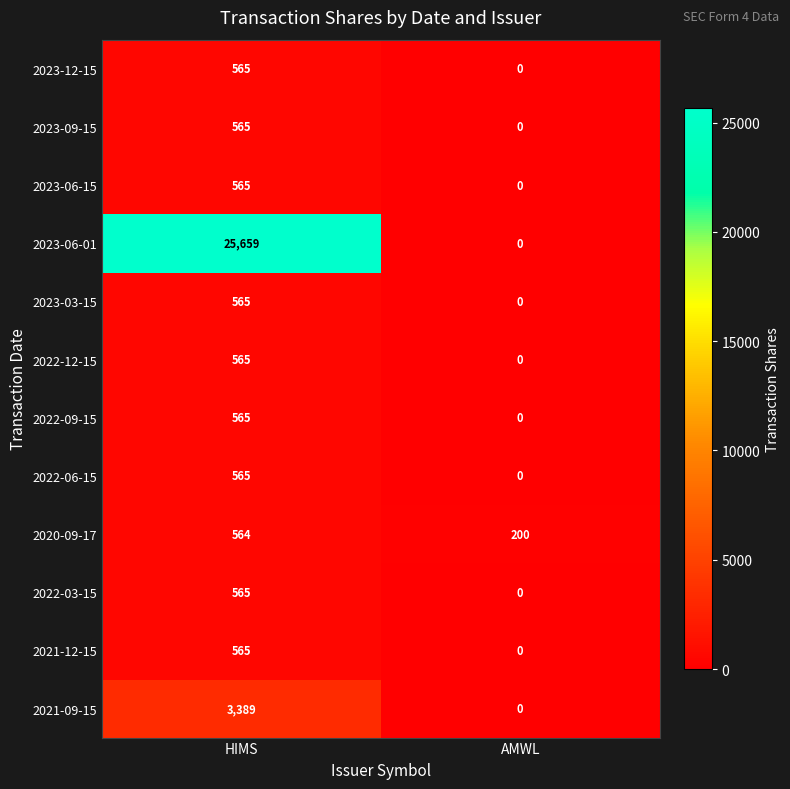

At which category is the sum across all series the highest?

HIMS